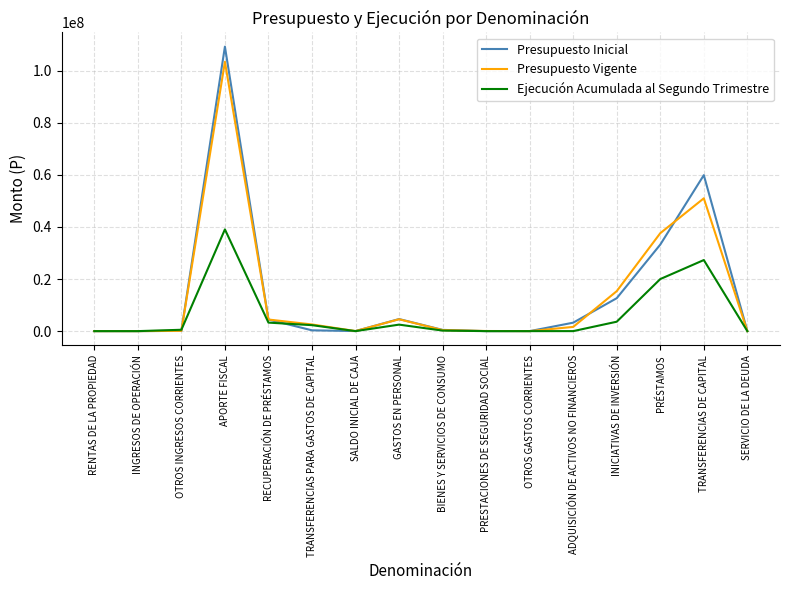

The value of Presupuesto Inicial at RENTAS DE LA PROPIEDAD is 20. True or false?

True